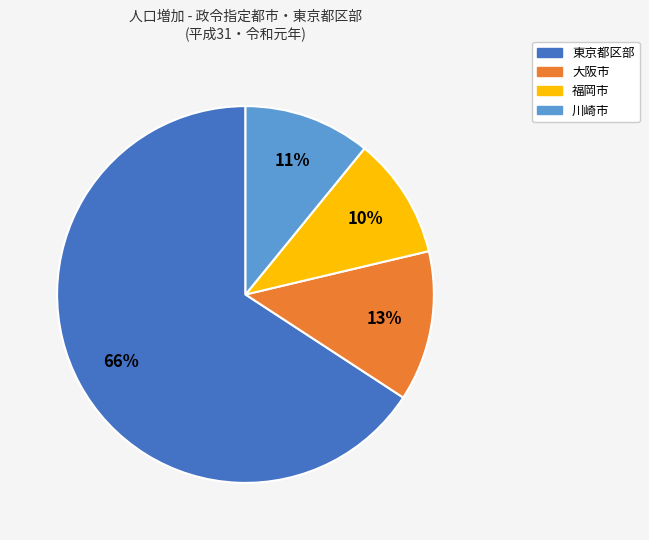

How many segments does this pie chart have?

4